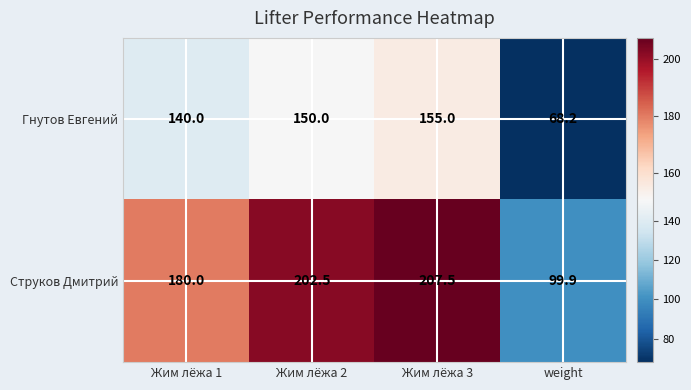

What is the difference between the maximum and minimum values in the Гнутов Евгений series?

86.8